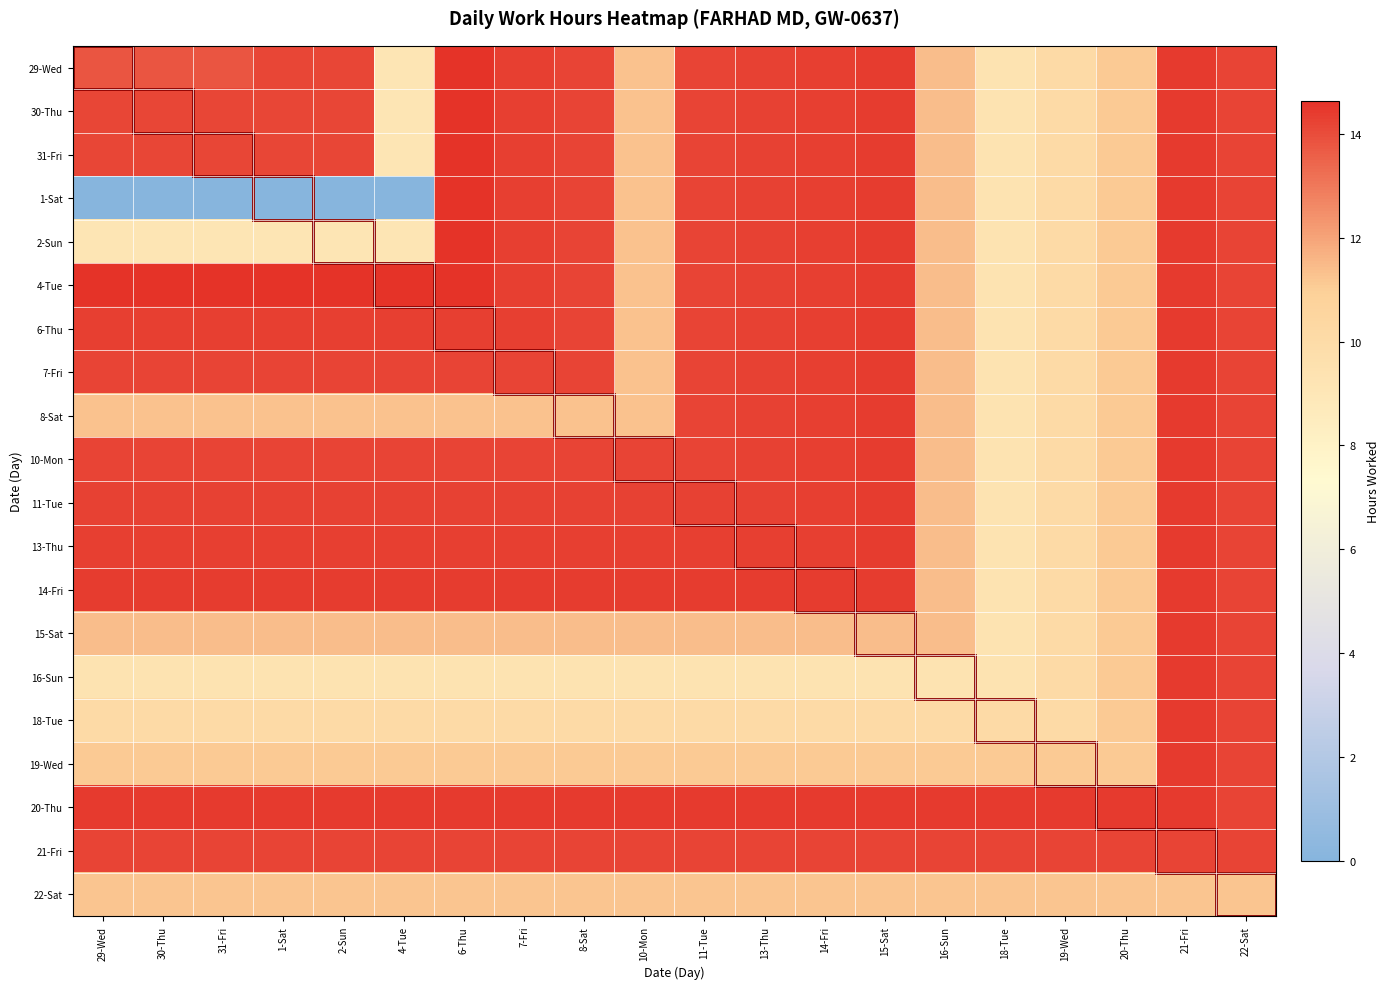

Reading right to left, list all the values displayed in this chart.

29-Wed: 22-Sat=14.2	21-Fri=14.4	20-Thu=11.1	19-Wed=10.1	18-Tue=9.3	16-Sun=11.4	15-Sat=14.4	14-Fri=14.3	13-Thu=14.3	11-Tue=14.2	10-Mon=11.3	8-Sat=14.2	7-Fri=14.3	6-Thu=14.6	4-Tue=9.2	2-Sun=14.1	1-Sat=14.2	31-Fri=13.8	30-Thu=13.8	29-Wed=13.8
30-Thu: 22-Sat=14.2	21-Fri=14.4	20-Thu=11.1	19-Wed=10.1	18-Tue=9.3	16-Sun=11.4	15-Sat=14.4	14-Fri=14.3	13-Thu=14.3	11-Tue=14.2	10-Mon=11.3	8-Sat=14.2	7-Fri=14.3	6-Thu=14.6	4-Tue=9.2	2-Sun=14.1	1-Sat=14.2	31-Fri=14.2	30-Thu=14.2	29-Wed=14.2
31-Fri: 22-Sat=14.2	21-Fri=14.4	20-Thu=11.1	19-Wed=10.1	18-Tue=9.3	16-Sun=11.4	15-Sat=14.4	14-Fri=14.3	13-Thu=14.3	11-Tue=14.2	10-Mon=11.3	8-Sat=14.2	7-Fri=14.3	6-Thu=14.6	4-Tue=9.2	2-Sun=14.1	1-Sat=14.1	31-Fri=14.1	30-Thu=14.1	29-Wed=14.1
1-Sat: 22-Sat=14.2	21-Fri=14.4	20-Thu=11.1	19-Wed=10.1	18-Tue=9.3	16-Sun=11.4	15-Sat=14.4	14-Fri=14.3	13-Thu=14.3	11-Tue=14.2	10-Mon=11.3	8-Sat=14.2	7-Fri=14.3	6-Thu=14.6	4-Tue=0.0	2-Sun=0.0	1-Sat=0.0	31-Fri=0.0	30-Thu=0.0	29-Wed=0.0
2-Sun: 22-Sat=14.2	21-Fri=14.4	20-Thu=11.1	19-Wed=10.1	18-Tue=9.3	16-Sun=11.4	15-Sat=14.4	14-Fri=14.3	13-Thu=14.3	11-Tue=14.2	10-Mon=11.3	8-Sat=14.2	7-Fri=14.3	6-Thu=14.6	4-Tue=9.2	2-Sun=9.2	1-Sat=9.2	31-Fri=9.2	30-Thu=9.2	29-Wed=9.2
4-Tue: 22-Sat=14.2	21-Fri=14.4	20-Thu=11.1	19-Wed=10.1	18-Tue=9.3	16-Sun=11.4	15-Sat=14.4	14-Fri=14.3	13-Thu=14.3	11-Tue=14.2	10-Mon=11.3	8-Sat=14.2	7-Fri=14.3	6-Thu=14.6	4-Tue=14.6	2-Sun=14.6	1-Sat=14.6	31-Fri=14.6	30-Thu=14.6	29-Wed=14.6
6-Thu: 22-Sat=14.2	21-Fri=14.4	20-Thu=11.1	19-Wed=10.1	18-Tue=9.3	16-Sun=11.4	15-Sat=14.4	14-Fri=14.3	13-Thu=14.3	11-Tue=14.2	10-Mon=11.3	8-Sat=14.2	7-Fri=14.3	6-Thu=14.3	4-Tue=14.3	2-Sun=14.3	1-Sat=14.3	31-Fri=14.3	30-Thu=14.3	29-Wed=14.3
7-Fri: 22-Sat=14.2	21-Fri=14.4	20-Thu=11.1	19-Wed=10.1	18-Tue=9.3	16-Sun=11.4	15-Sat=14.4	14-Fri=14.3	13-Thu=14.3	11-Tue=14.2	10-Mon=11.3	8-Sat=14.2	7-Fri=14.2	6-Thu=14.2	4-Tue=14.2	2-Sun=14.2	1-Sat=14.2	31-Fri=14.2	30-Thu=14.2	29-Wed=14.2
8-Sat: 22-Sat=14.2	21-Fri=14.4	20-Thu=11.1	19-Wed=10.1	18-Tue=9.3	16-Sun=11.4	15-Sat=14.4	14-Fri=14.3	13-Thu=14.3	11-Tue=14.2	10-Mon=11.3	8-Sat=11.3	7-Fri=11.3	6-Thu=11.3	4-Tue=11.3	2-Sun=11.3	1-Sat=11.3	31-Fri=11.3	30-Thu=11.3	29-Wed=11.3
10-Mon: 22-Sat=14.2	21-Fri=14.4	20-Thu=11.1	19-Wed=10.1	18-Tue=9.3	16-Sun=11.4	15-Sat=14.4	14-Fri=14.3	13-Thu=14.3	11-Tue=14.2	10-Mon=14.2	8-Sat=14.2	7-Fri=14.2	6-Thu=14.2	4-Tue=14.2	2-Sun=14.2	1-Sat=14.2	31-Fri=14.2	30-Thu=14.2	29-Wed=14.2
11-Tue: 22-Sat=14.2	21-Fri=14.4	20-Thu=11.1	19-Wed=10.1	18-Tue=9.3	16-Sun=11.4	15-Sat=14.4	14-Fri=14.3	13-Thu=14.3	11-Tue=14.3	10-Mon=14.3	8-Sat=14.3	7-Fri=14.3	6-Thu=14.3	4-Tue=14.3	2-Sun=14.3	1-Sat=14.3	31-Fri=14.3	30-Thu=14.3	29-Wed=14.3
13-Thu: 22-Sat=14.2	21-Fri=14.4	20-Thu=11.1	19-Wed=10.1	18-Tue=9.3	16-Sun=11.4	15-Sat=14.4	14-Fri=14.3	13-Thu=14.3	11-Tue=14.3	10-Mon=14.3	8-Sat=14.3	7-Fri=14.3	6-Thu=14.3	4-Tue=14.3	2-Sun=14.3	1-Sat=14.3	31-Fri=14.3	30-Thu=14.3	29-Wed=14.3
14-Fri: 22-Sat=14.2	21-Fri=14.4	20-Thu=11.1	19-Wed=10.1	18-Tue=9.3	16-Sun=11.4	15-Sat=14.4	14-Fri=14.4	13-Thu=14.4	11-Tue=14.4	10-Mon=14.4	8-Sat=14.4	7-Fri=14.4	6-Thu=14.4	4-Tue=14.4	2-Sun=14.4	1-Sat=14.4	31-Fri=14.4	30-Thu=14.4	29-Wed=14.4
15-Sat: 22-Sat=14.2	21-Fri=14.4	20-Thu=11.1	19-Wed=10.1	18-Tue=9.3	16-Sun=11.4	15-Sat=11.4	14-Fri=11.4	13-Thu=11.4	11-Tue=11.4	10-Mon=11.4	8-Sat=11.4	7-Fri=11.4	6-Thu=11.4	4-Tue=11.4	2-Sun=11.4	1-Sat=11.4	31-Fri=11.4	30-Thu=11.4	29-Wed=11.4
16-Sun: 22-Sat=14.2	21-Fri=14.4	20-Thu=11.1	19-Wed=10.1	18-Tue=9.3	16-Sun=9.3	15-Sat=9.3	14-Fri=9.3	13-Thu=9.3	11-Tue=9.3	10-Mon=9.3	8-Sat=9.3	7-Fri=9.3	6-Thu=9.3	4-Tue=9.3	2-Sun=9.3	1-Sat=9.3	31-Fri=9.3	30-Thu=9.3	29-Wed=9.3
18-Tue: 22-Sat=14.2	21-Fri=14.4	20-Thu=11.1	19-Wed=10.1	18-Tue=10.1	16-Sun=10.1	15-Sat=10.1	14-Fri=10.1	13-Thu=10.1	11-Tue=10.1	10-Mon=10.1	8-Sat=10.1	7-Fri=10.1	6-Thu=10.1	4-Tue=10.1	2-Sun=10.1	1-Sat=10.1	31-Fri=10.1	30-Thu=10.1	29-Wed=10.1
19-Wed: 22-Sat=14.2	21-Fri=14.4	20-Thu=11.1	19-Wed=11.1	18-Tue=11.1	16-Sun=11.1	15-Sat=11.1	14-Fri=11.1	13-Thu=11.1	11-Tue=11.1	10-Mon=11.1	8-Sat=11.1	7-Fri=11.1	6-Thu=11.1	4-Tue=11.1	2-Sun=11.1	1-Sat=11.1	31-Fri=11.1	30-Thu=11.1	29-Wed=11.1
20-Thu: 22-Sat=14.2	21-Fri=14.4	20-Thu=14.4	19-Wed=14.4	18-Tue=14.4	16-Sun=14.4	15-Sat=14.4	14-Fri=14.4	13-Thu=14.4	11-Tue=14.4	10-Mon=14.4	8-Sat=14.4	7-Fri=14.4	6-Thu=14.4	4-Tue=14.4	2-Sun=14.4	1-Sat=14.4	31-Fri=14.4	30-Thu=14.4	29-Wed=14.4
21-Fri: 22-Sat=14.2	21-Fri=14.2	20-Thu=14.2	19-Wed=14.2	18-Tue=14.2	16-Sun=14.2	15-Sat=14.2	14-Fri=14.2	13-Thu=14.2	11-Tue=14.2	10-Mon=14.2	8-Sat=14.2	7-Fri=14.2	6-Thu=14.2	4-Tue=14.2	2-Sun=14.2	1-Sat=14.2	31-Fri=14.2	30-Thu=14.2	29-Wed=14.2
22-Sat: 22-Sat=11.2	21-Fri=11.2	20-Thu=11.2	19-Wed=11.2	18-Tue=11.2	16-Sun=11.2	15-Sat=11.2	14-Fri=11.2	13-Thu=11.2	11-Tue=11.2	10-Mon=11.2	8-Sat=11.2	7-Fri=11.2	6-Thu=11.2	4-Tue=11.2	2-Sun=11.2	1-Sat=11.2	31-Fri=11.2	30-Thu=11.2	29-Wed=11.2